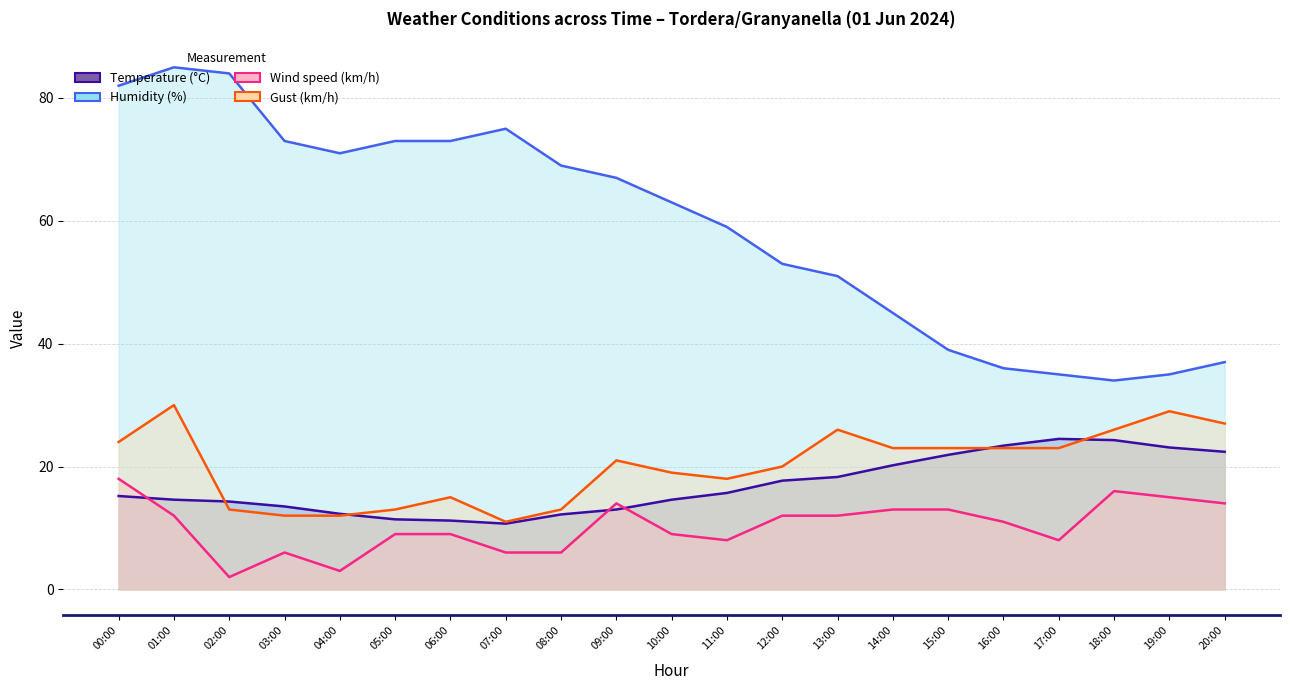

What are all the series names shown in the legend?

Temperature (°C), Humidity (%), Wind speed (km/h), Gust (km/h)